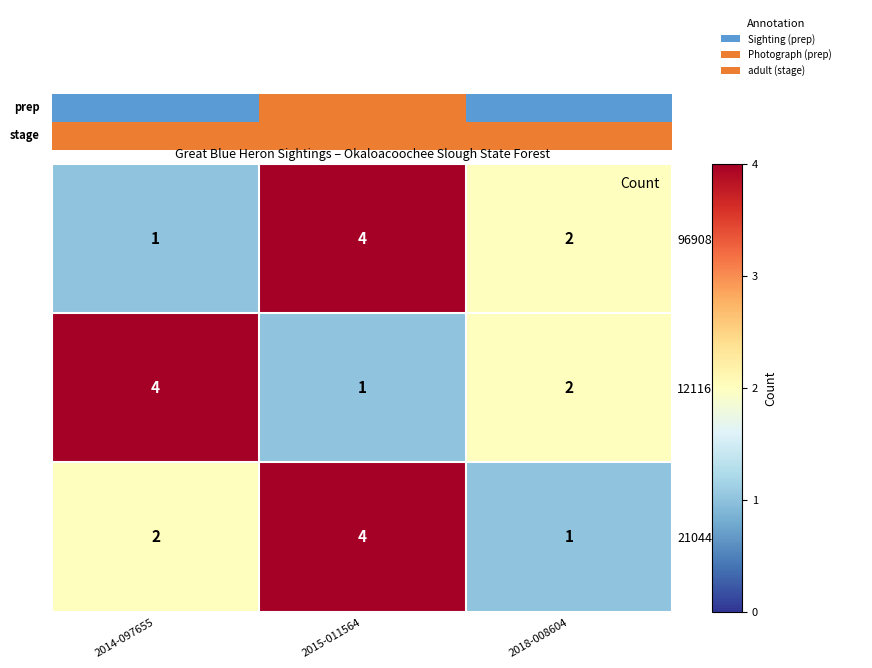

Is it true that 96908 equals 3 at 2018-008604?

False